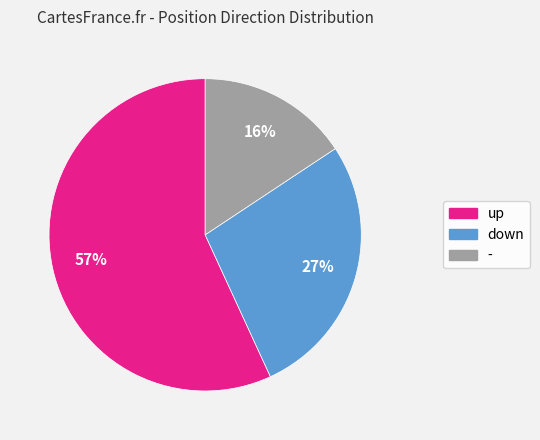

Approximately how many times larger is the value at - compared to up?

0.3